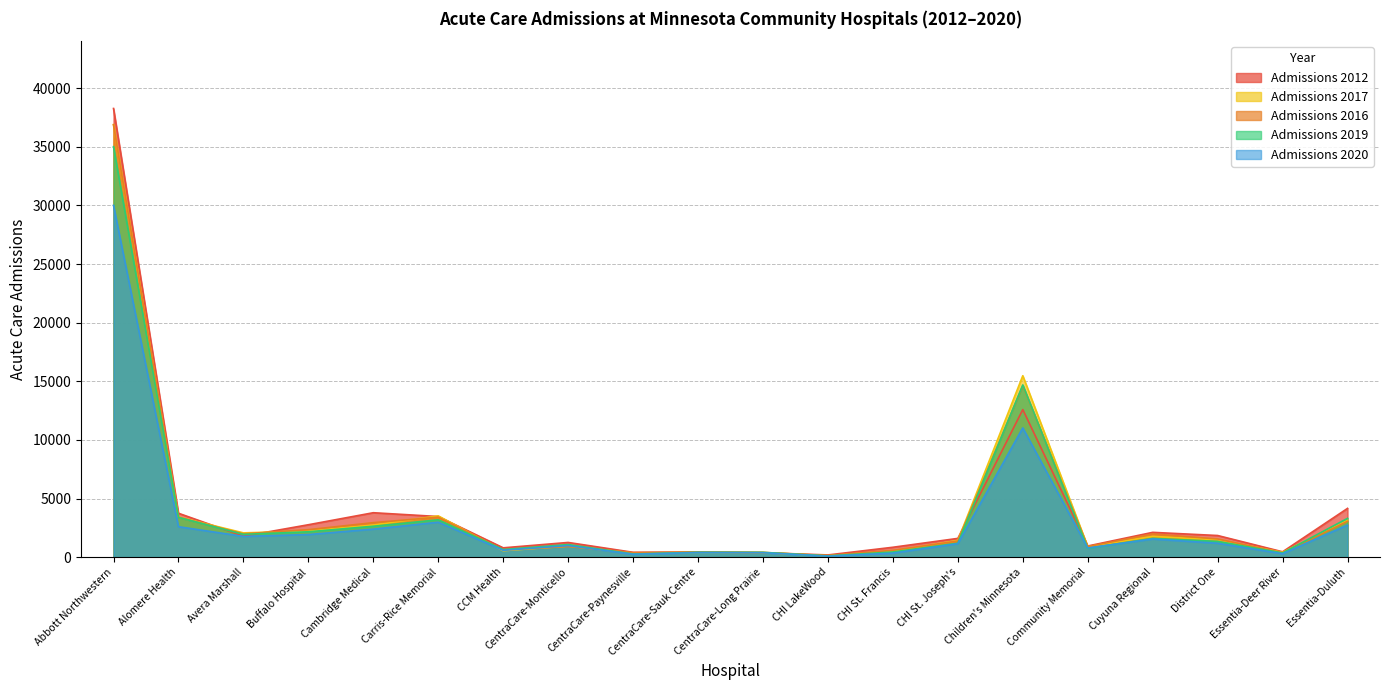

How many intersections are there between Admissions 2017 and Admissions 2020?

2